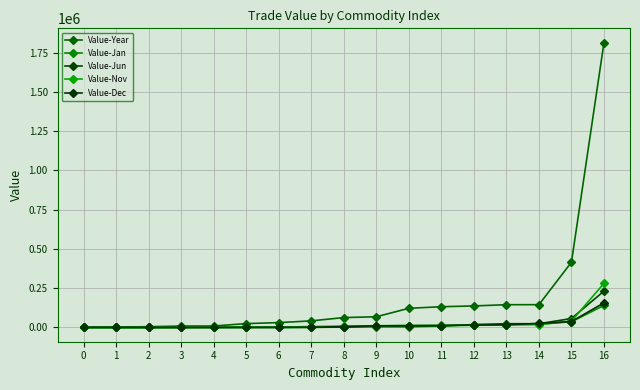

Does the chart have visible grid lines?

Yes